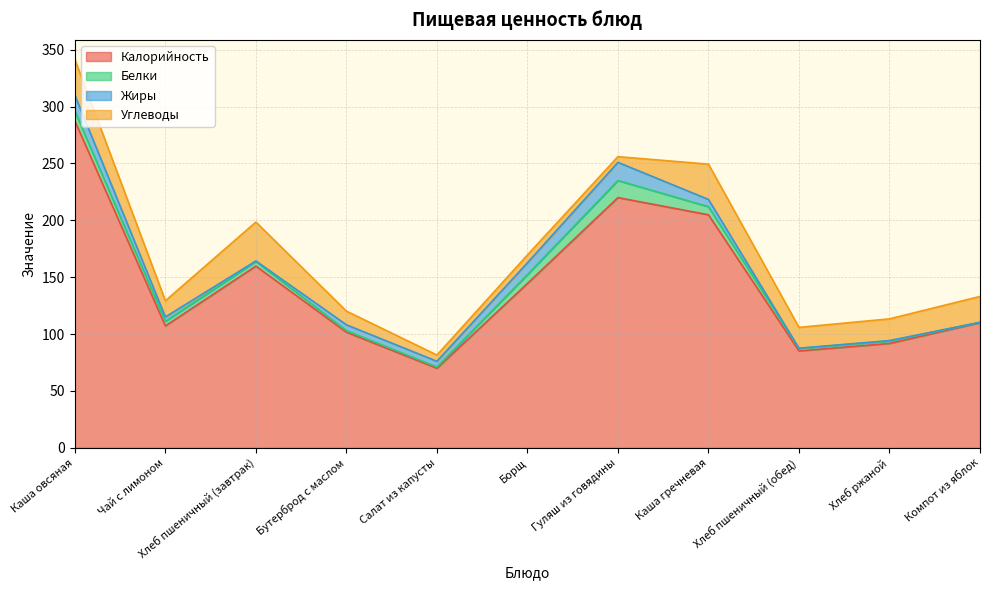

What is the label of the 8th point from the left?

Каша гречневая